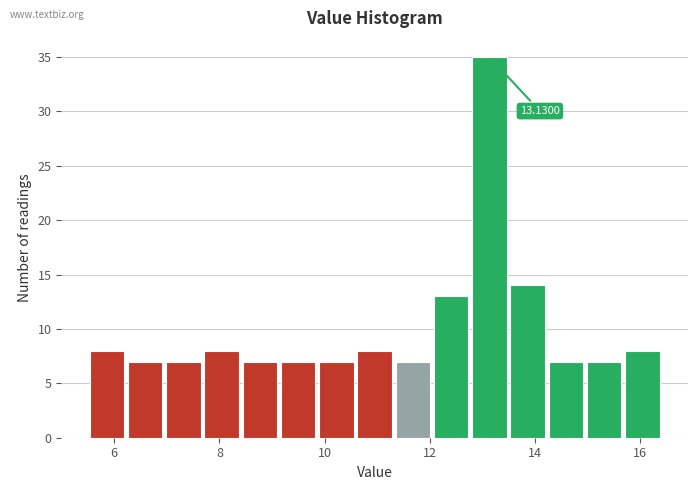

Around what value on the x-axis is the tallest bar? Give the approximate position of its centre, as read against the axis.

13.2